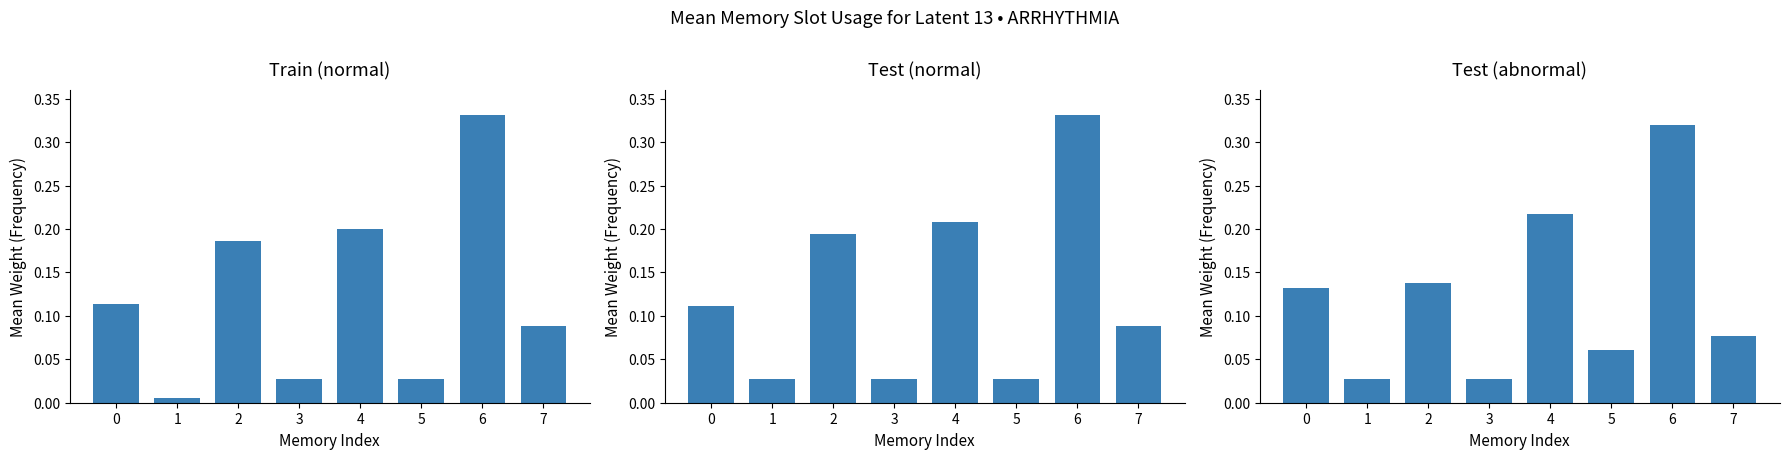

What is the value of the Train (normal) bar at the 8th from the left?

0.1